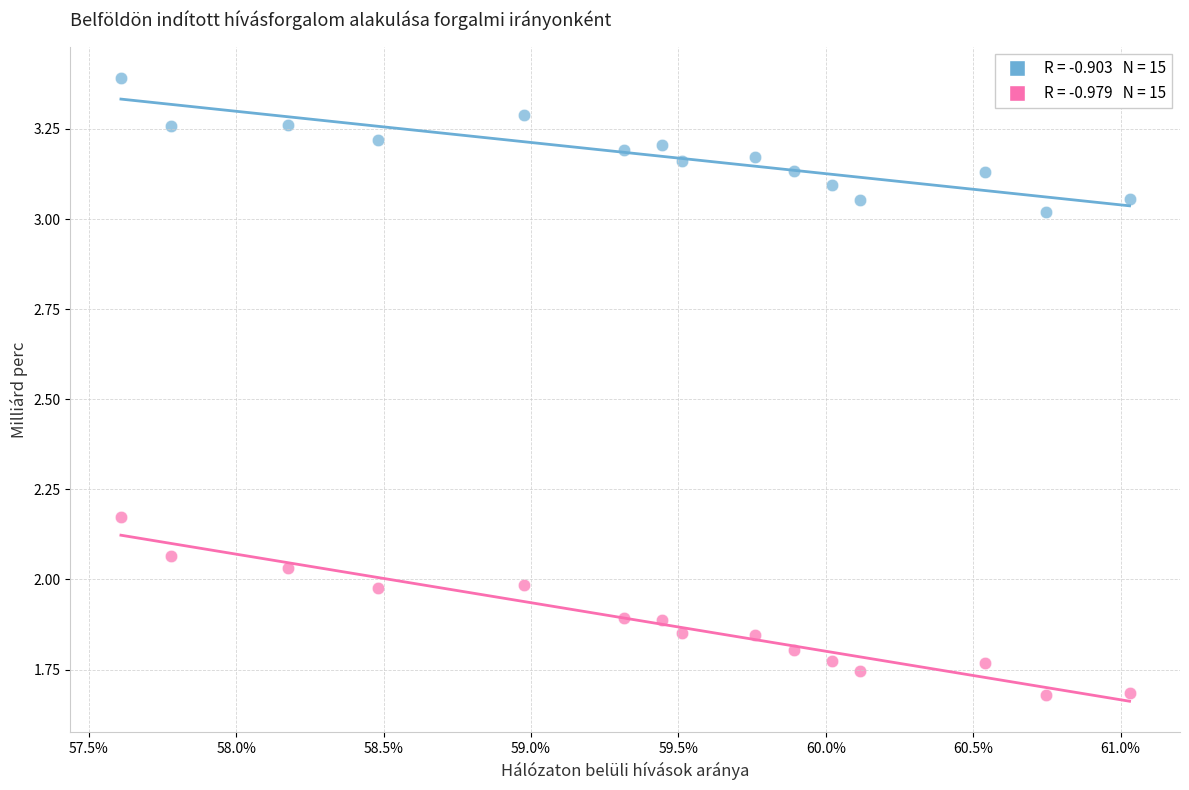

Count the number of points in this scatter plot.

30